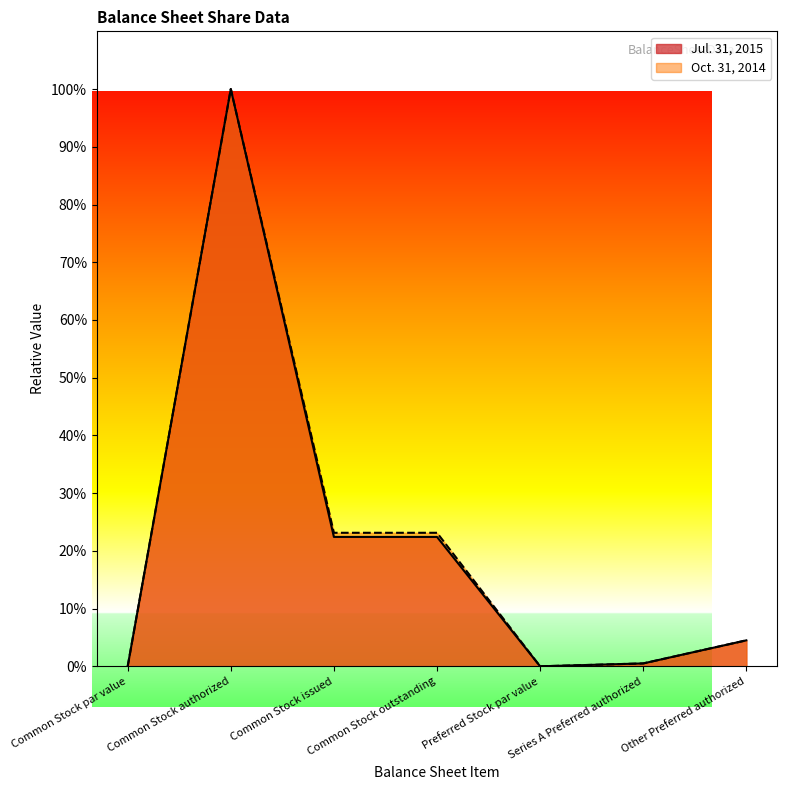

Reading left to right, extract all data points from this chart.

Jul. 31, 2015: Common Stock par value=0.0	Common Stock authorized=100.0	Common Stock issued=22.4	Common Stock outstanding=22.4	Preferred Stock par value=0.0	Series A Preferred authorized=0.5	Other Preferred authorized=4.5
Oct. 31, 2014: Common Stock par value=0.0	Common Stock authorized=100.0	Common Stock issued=23.1	Common Stock outstanding=23.1	Preferred Stock par value=0.0	Series A Preferred authorized=0.5	Other Preferred authorized=4.5